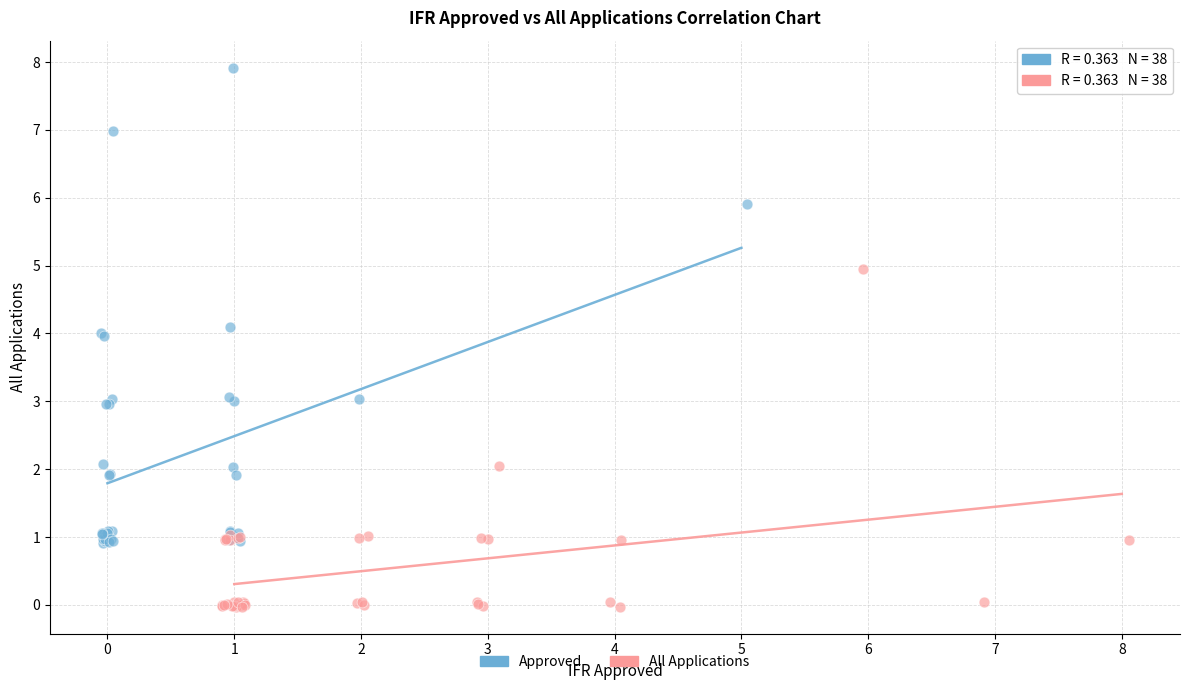

Which series reaches the maximum Y coordinate?

Approved